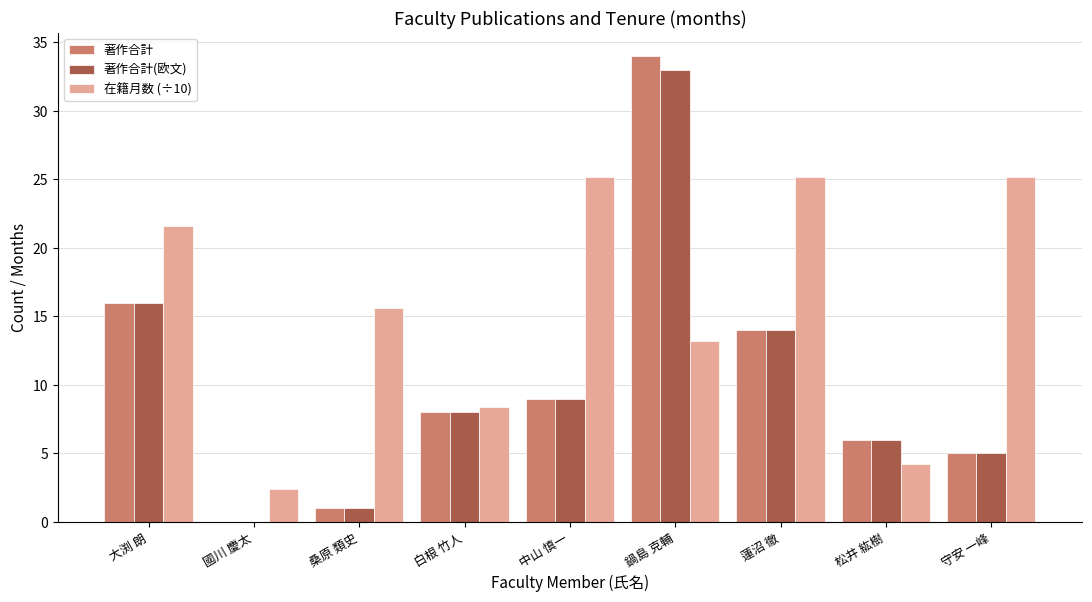

At which category does the chart reach its peak across all series?

鍋島 克輔